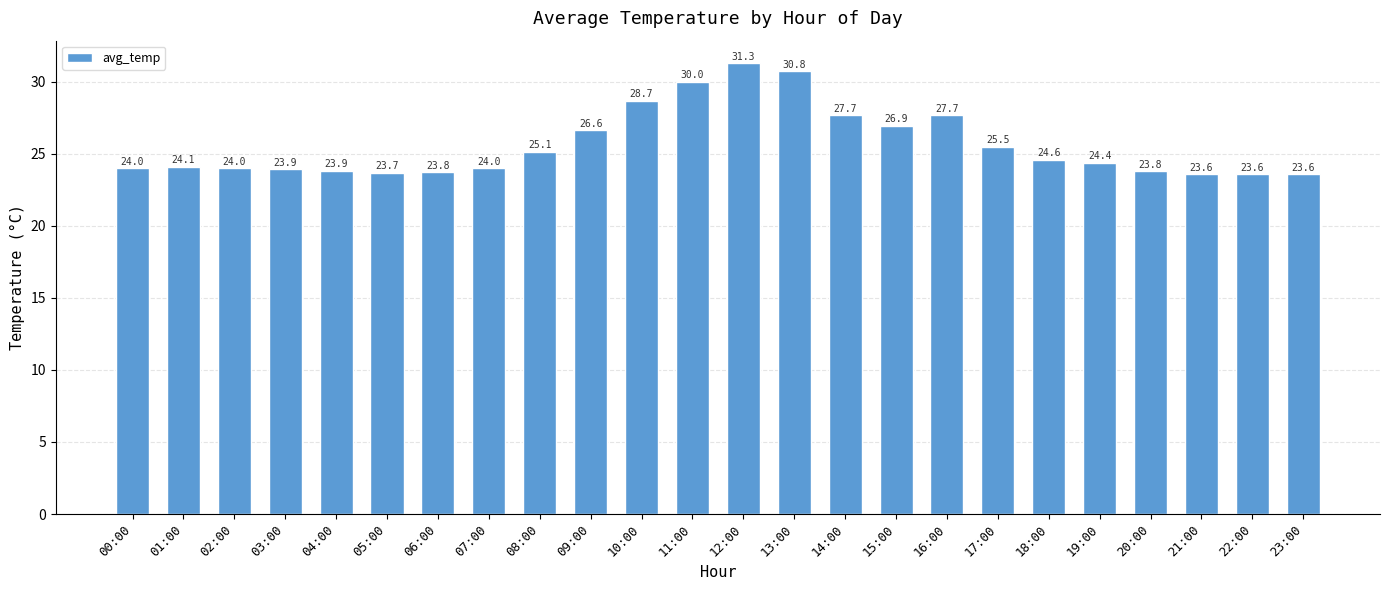

What is the maximum value shown in the chart?

31.3